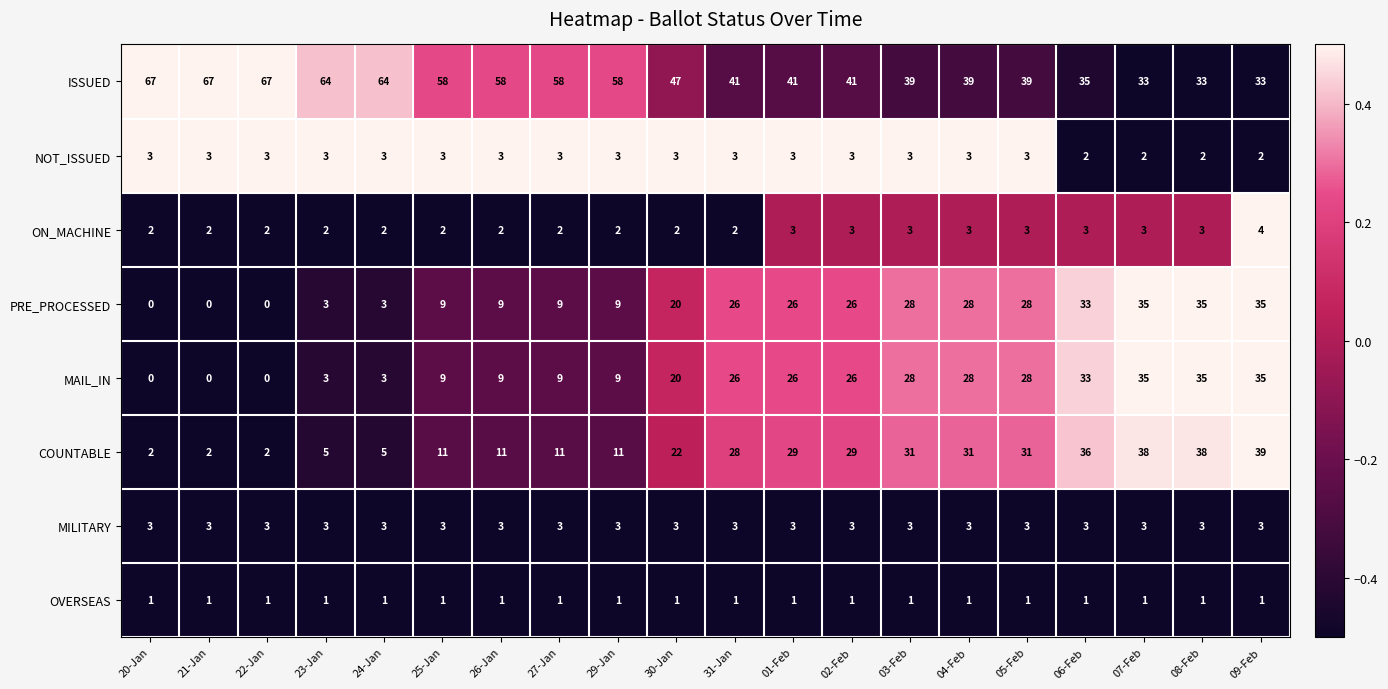

Count the number of categories in the chart.

20